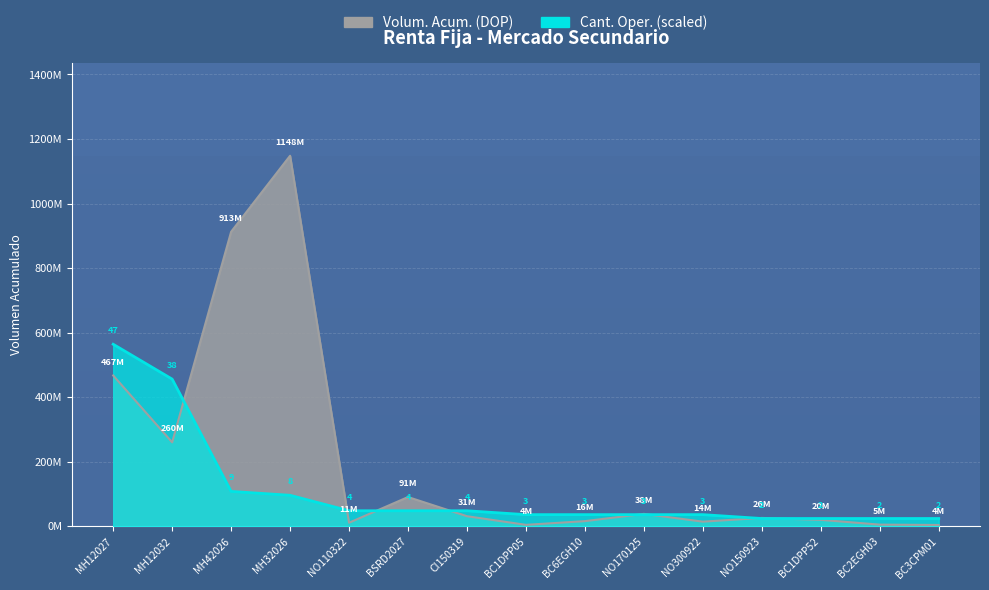

What is the value of the Cant. Oper. point at the 11th from the left?

36000000.0